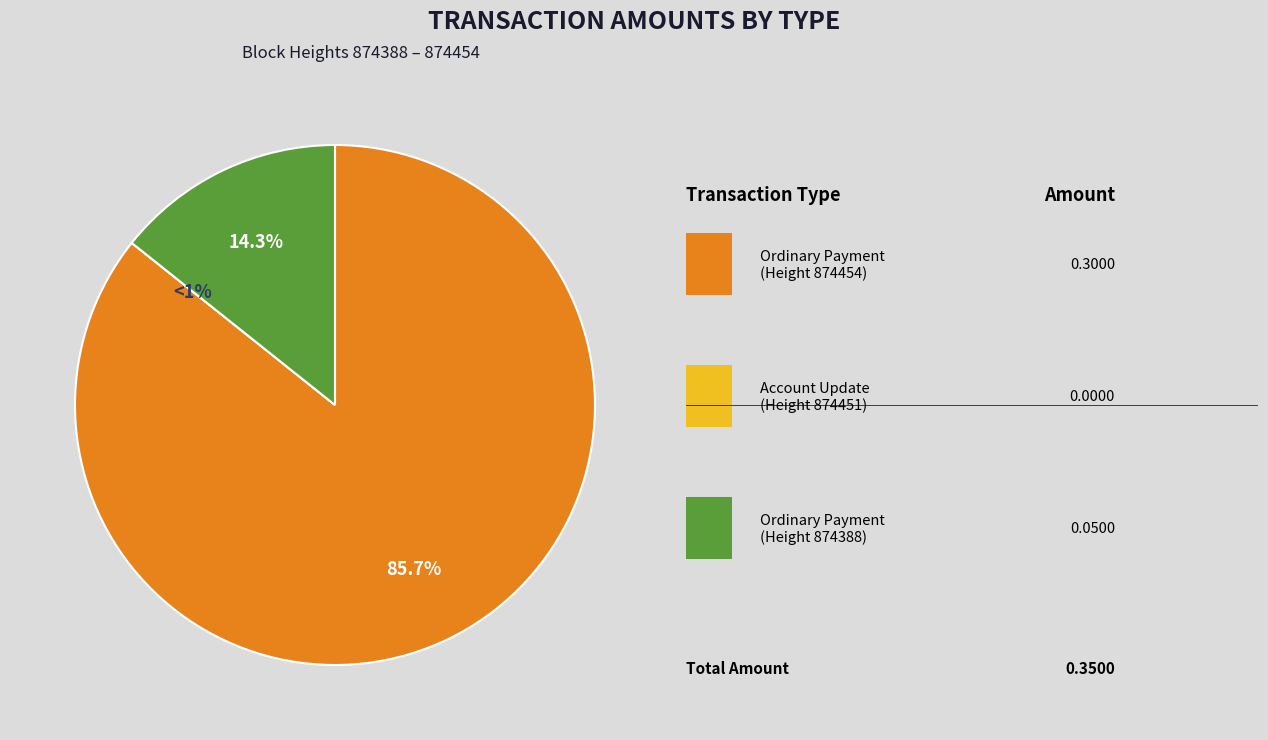

The Ordinary Payment (874454) slice represents 86% of the pie. True or false?

True